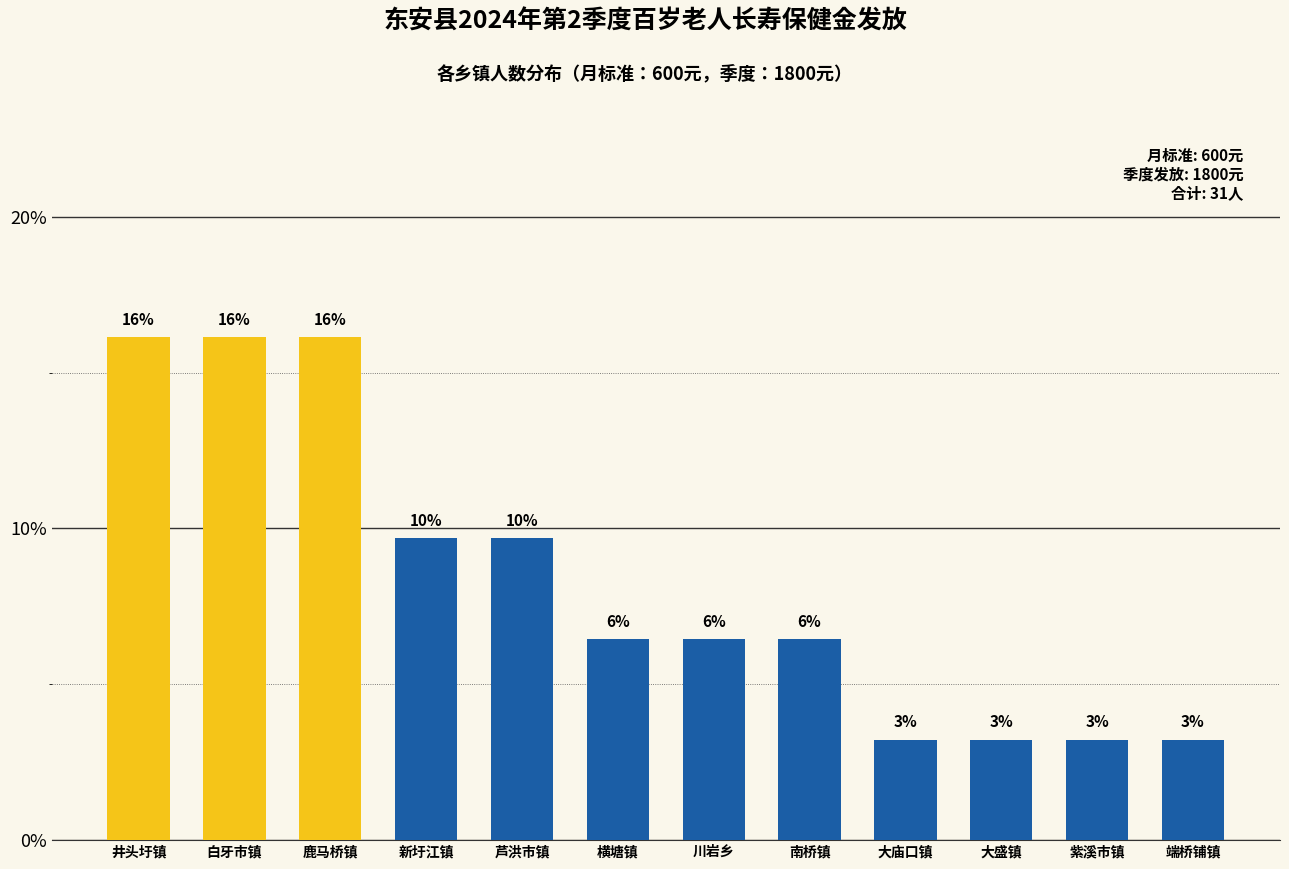

Are the bars horizontal?

No